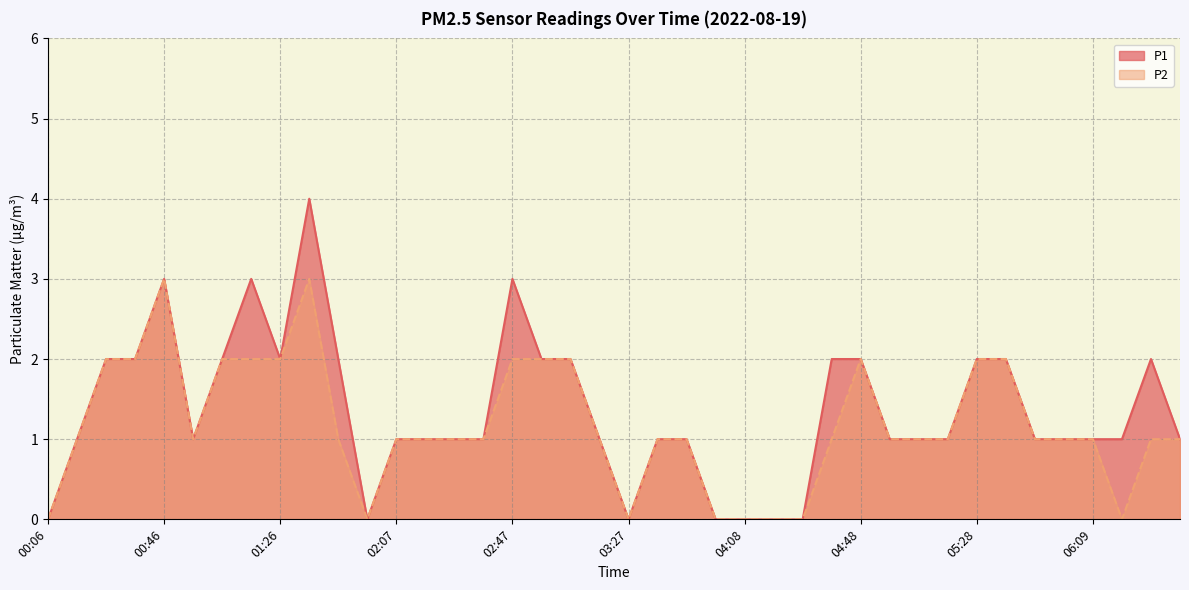

The value of P2 at 02:07 is 1. True or false?

False